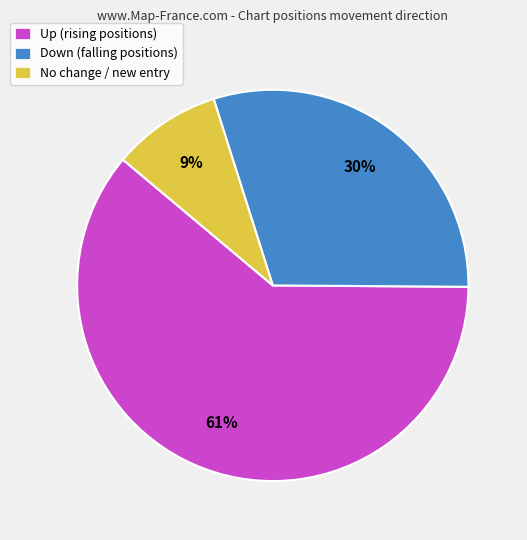

Which has a higher value, No change / new entry or Down (falling positions)?

Down (falling positions)